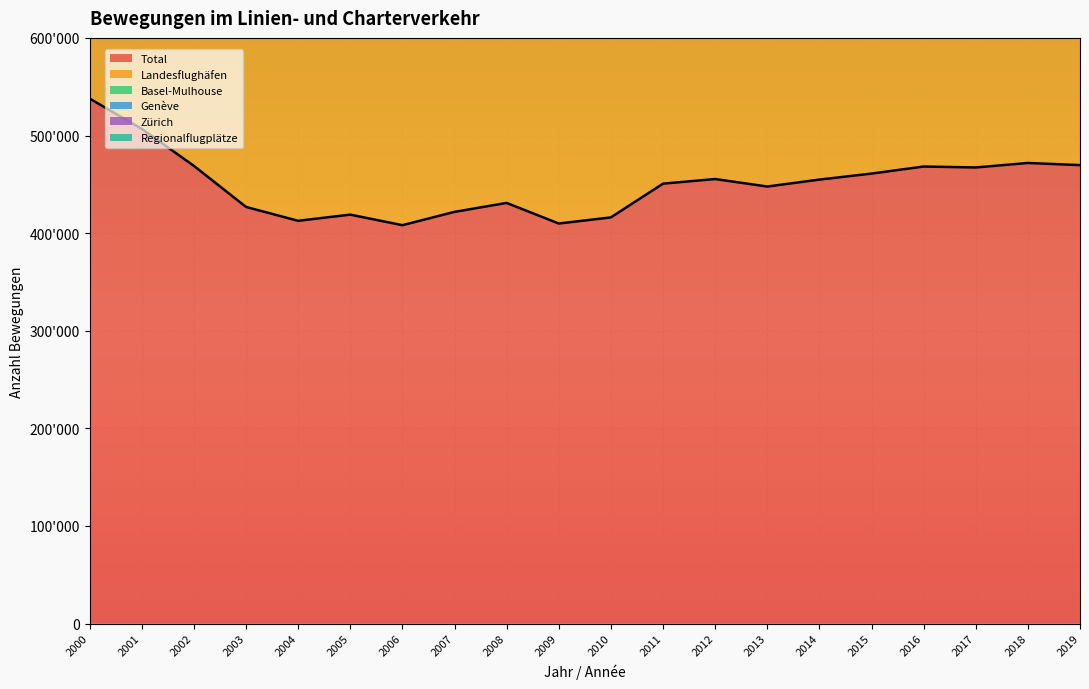

What is the sum of the Total values at 2001 and 2010?

922928